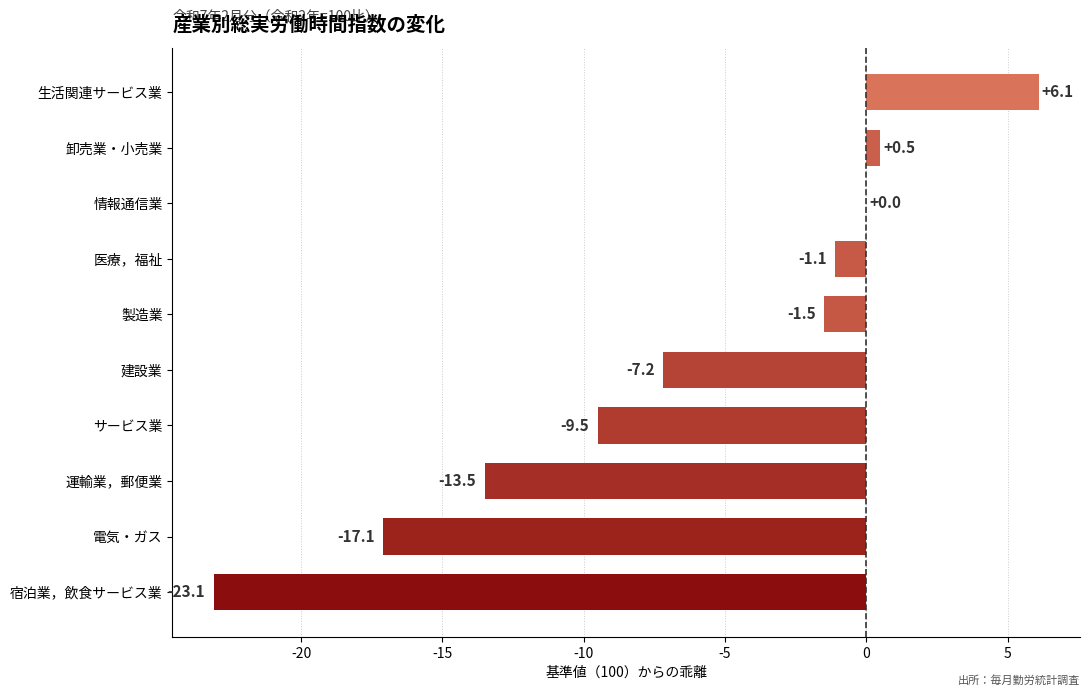

What is the change in value from サービス業 to 情報通信業?

+9.5